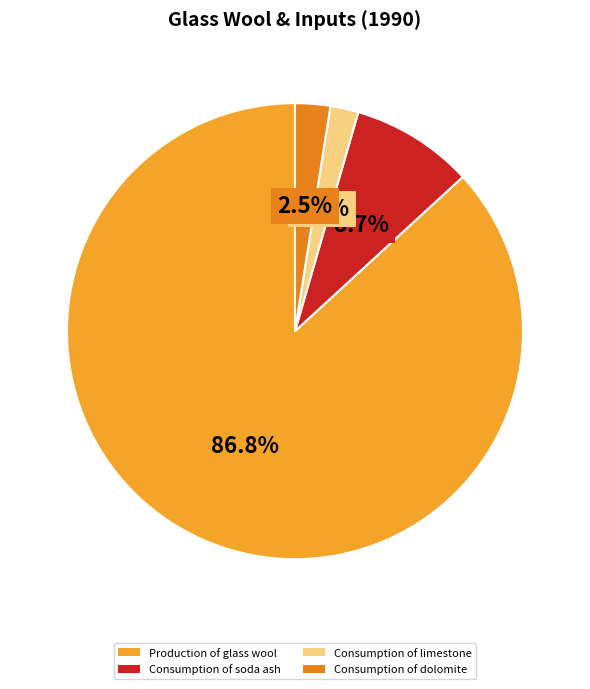

Which slice represents more than half of the pie?

Production of glass wool